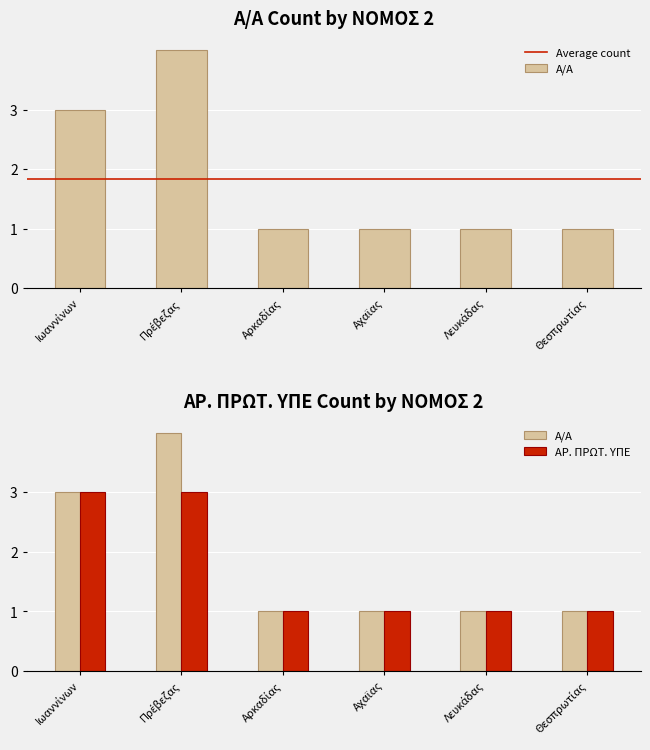

Which category has the highest value in the ΑΡ. ΠΡΩΤ. ΥΠΕ series?

Ιωαννίνων